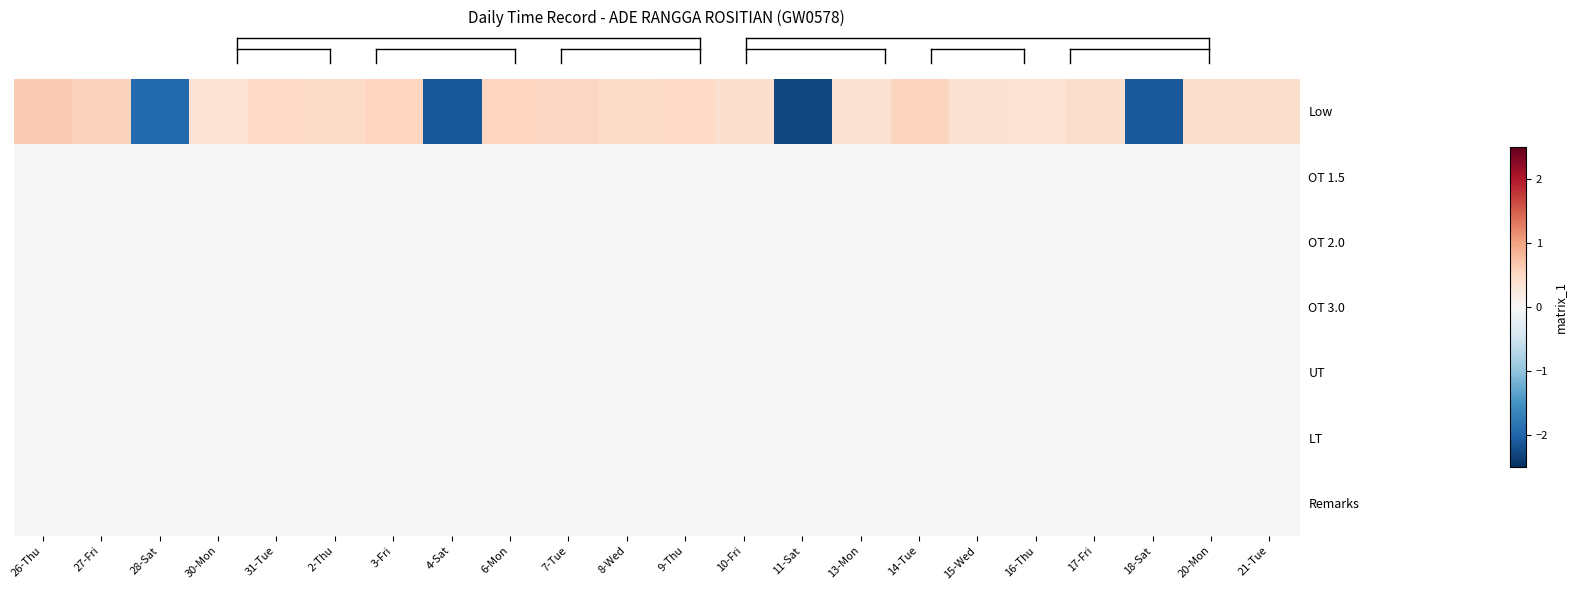

Count the number of data series in this chart.

7